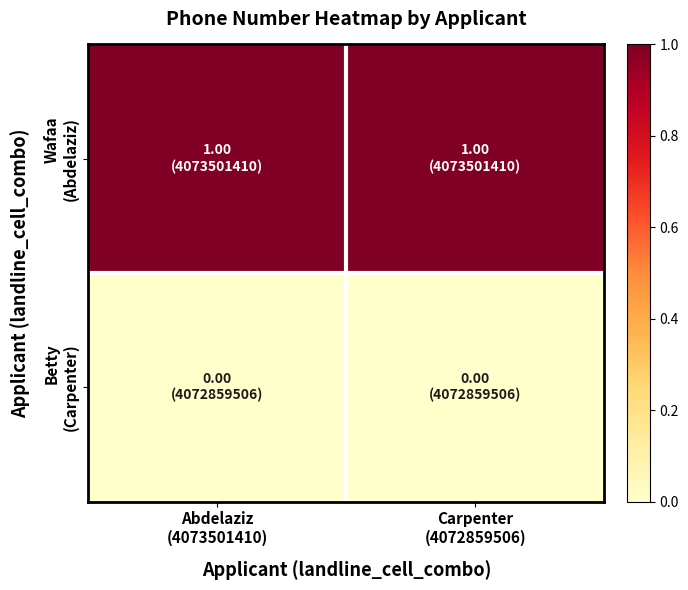

At which category is the sum across all series the highest?

Abdelaziz
(4073501410)